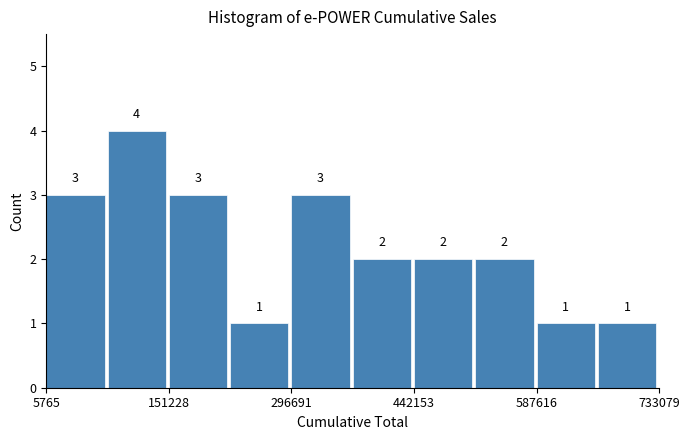

Around what value on the x-axis is the tallest bar? Give the approximate position of its centre, as read against the axis.

120000